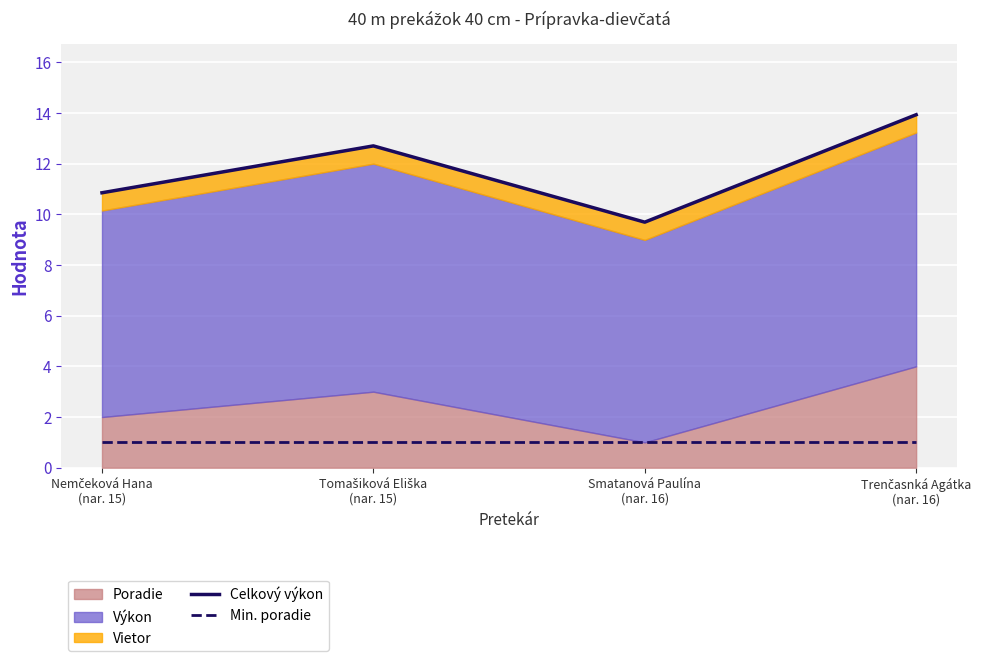

What value does the Min. poradie series have at Nemčeková Hana
(nar. 15)?

1.0